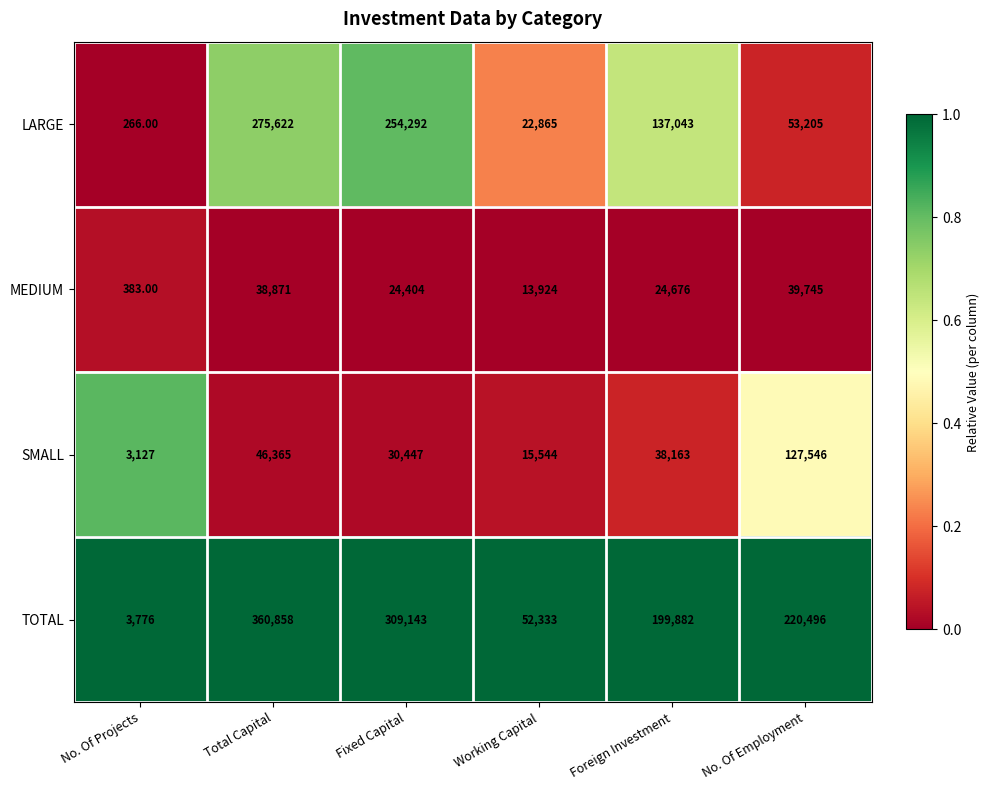

Rank the series by their maximum value, from highest to lowest.

TOTAL, LARGE, SMALL, MEDIUM